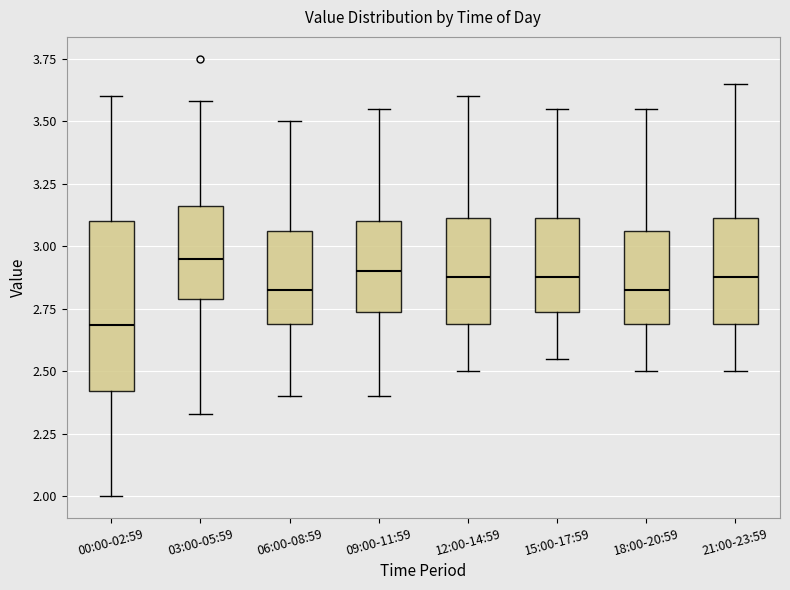

Which box is the tallest, from its lower edge to its upper edge?

00:00-02:59